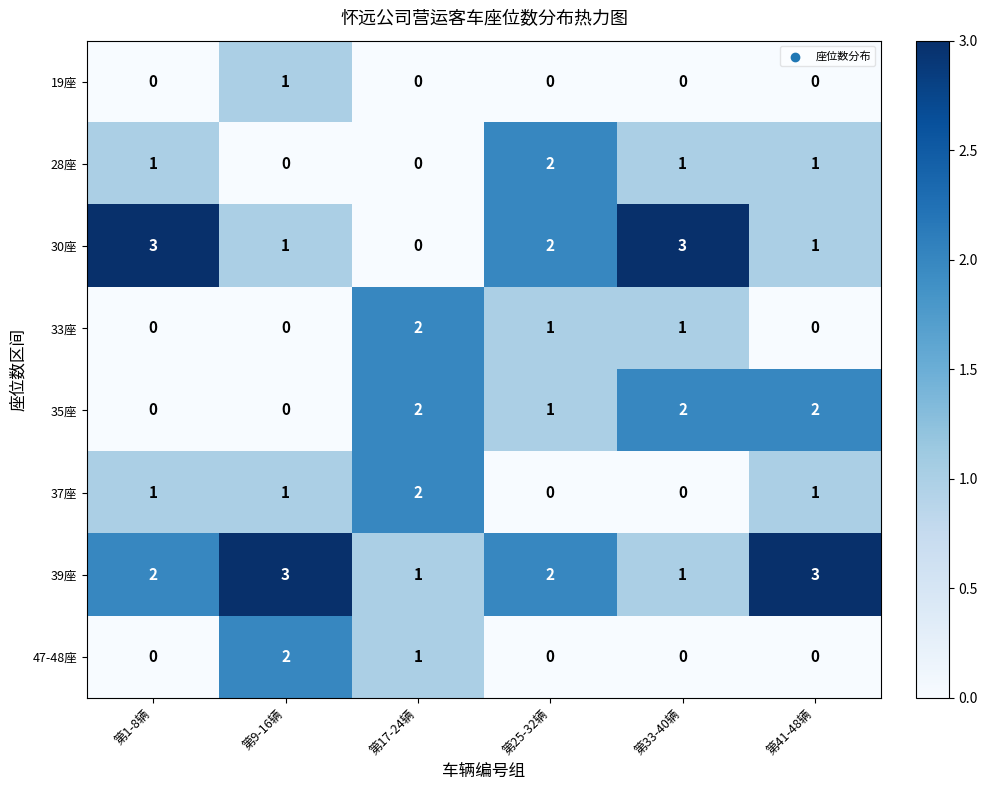

Count the 33座 values in the range 0 to 1.

5